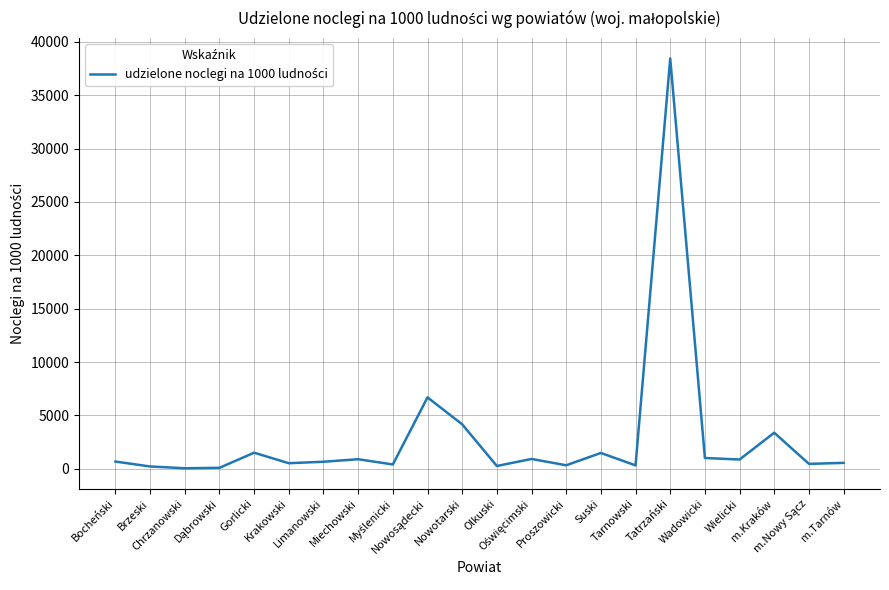

Count the number of values greater than 673.

11